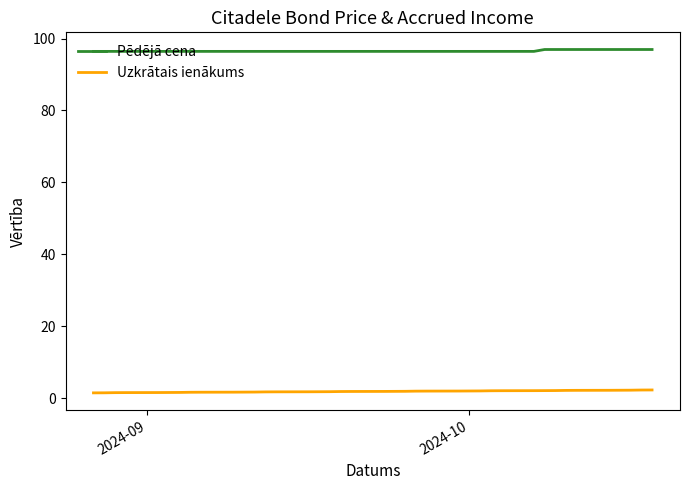

True or false: Uzkrātais ienākums and Pēdējā cena cross at least once.

False